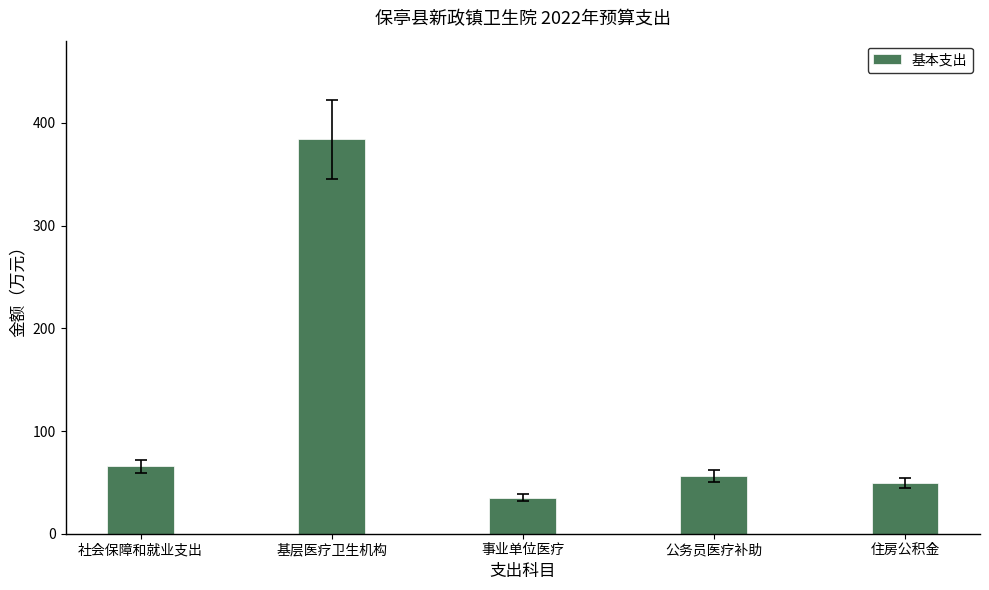

Which has a higher value, 公务员医疗补助 or 住房公积金?

公务员医疗补助